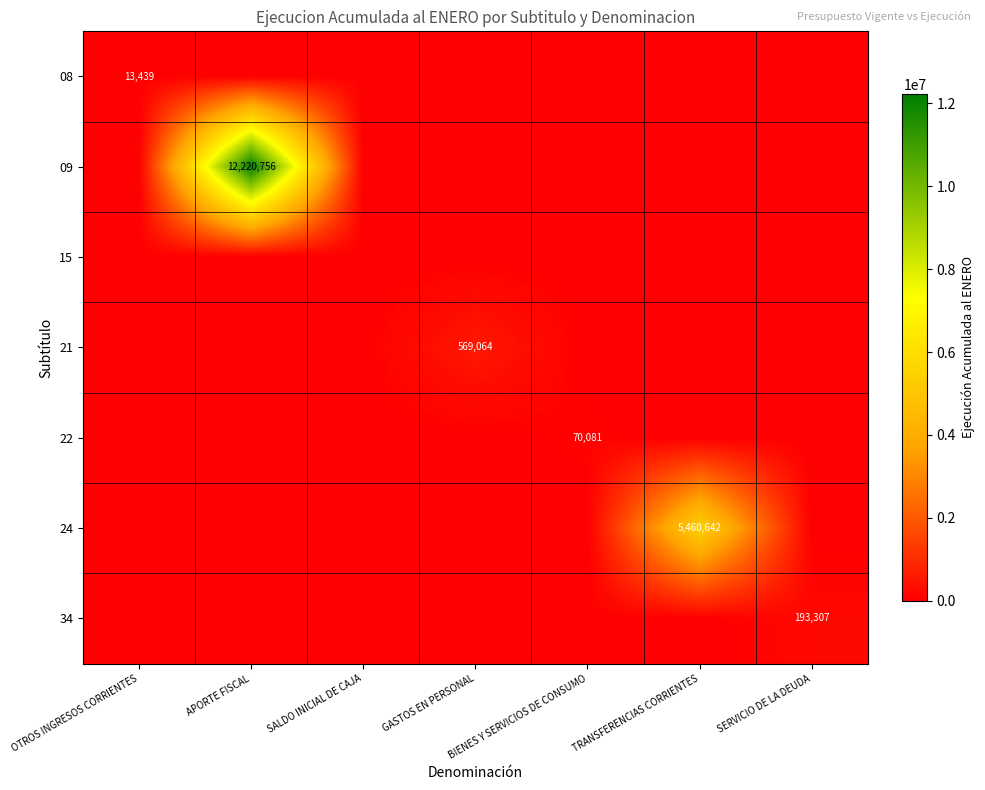

At which label does 22 reach its peak?

BIENES Y SERVICIOS DE CONSUMO